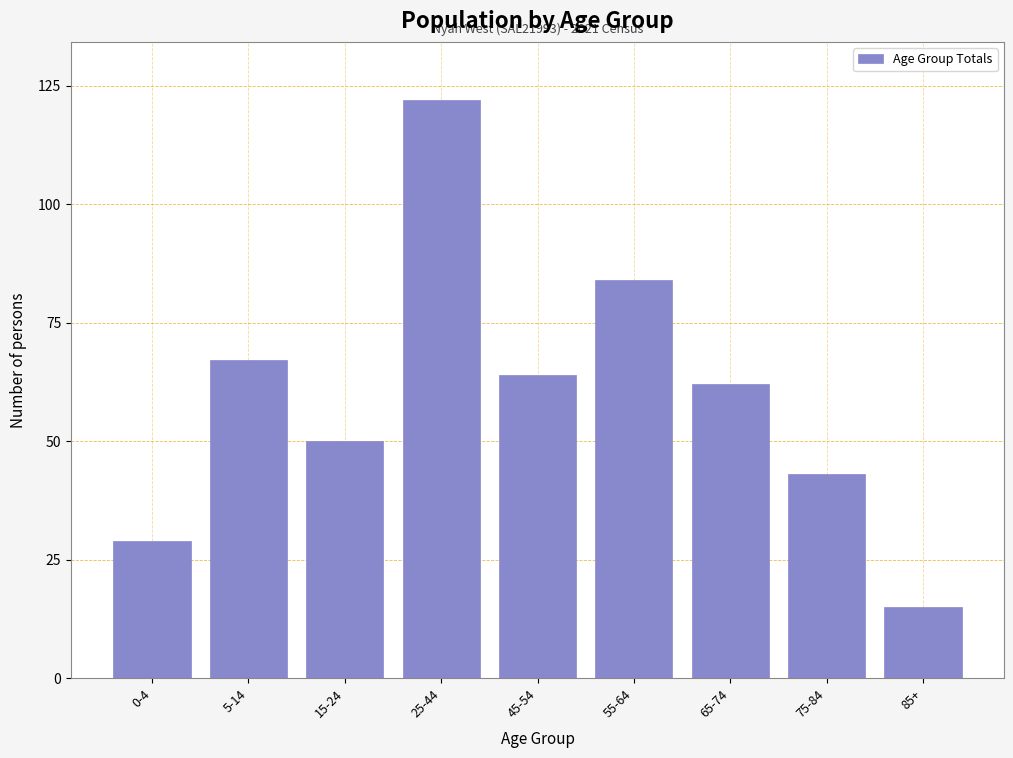

Reading left to right, list all the values displayed in this chart.

29	67	50	122	64	84	62	43	15